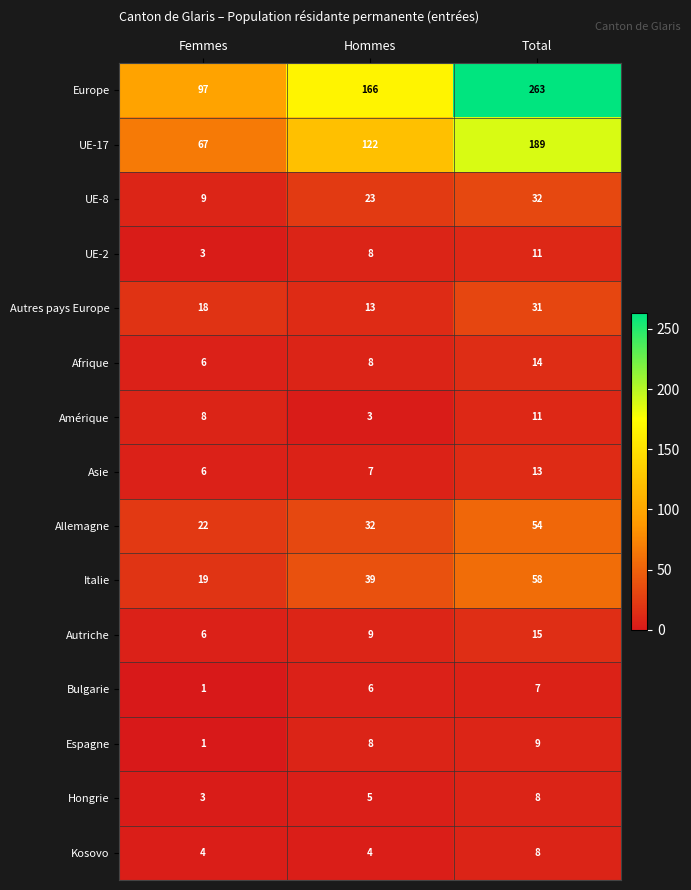

What is the average value of the Autres pays Europe series?

21